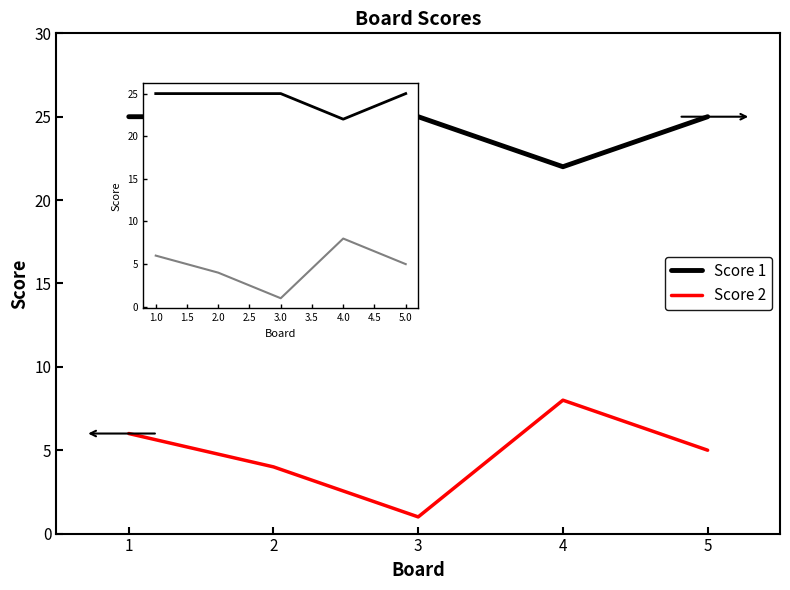

Rank the series by their maximum value, from lowest to highest.

Score 2, Score 1